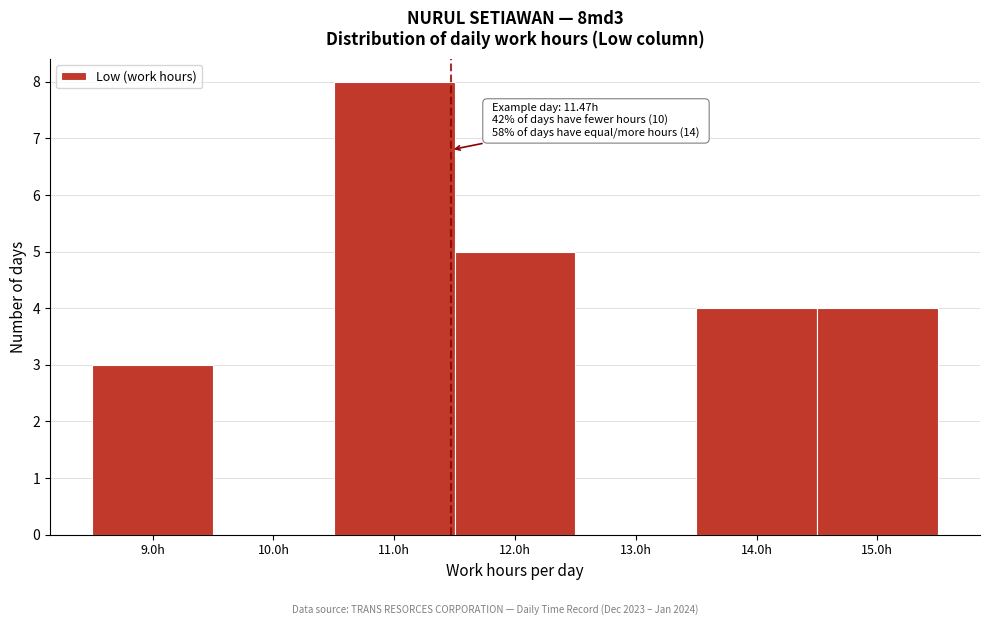

Over which range of the x-axis is the bar tallest?

10.5 to 11.5